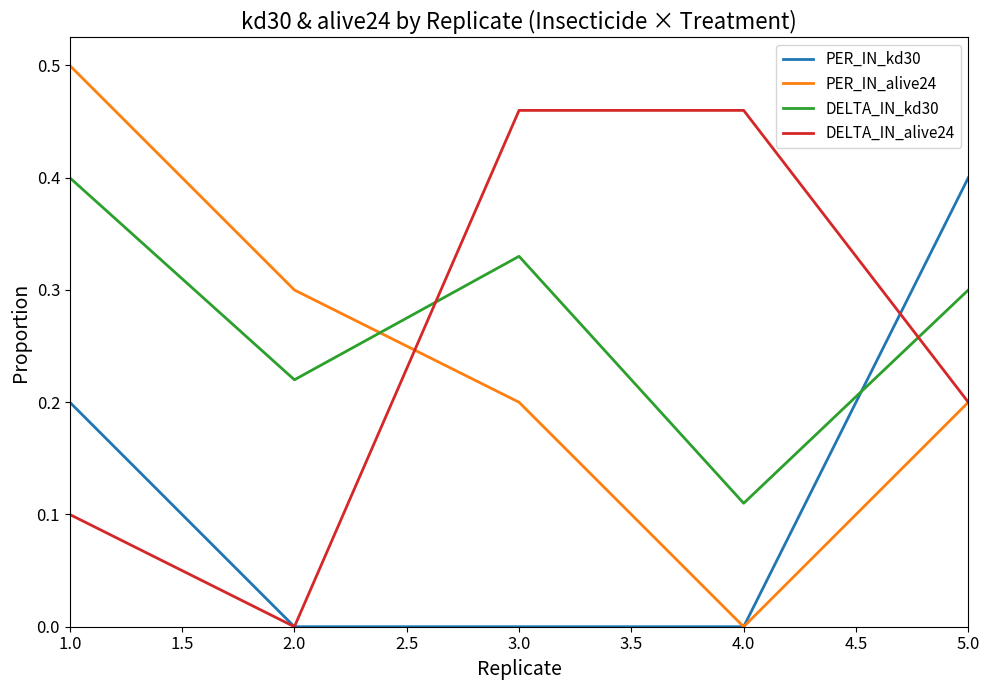

The value of PER_IN_kd30 at 2.0 is 0.2. True or false?

False